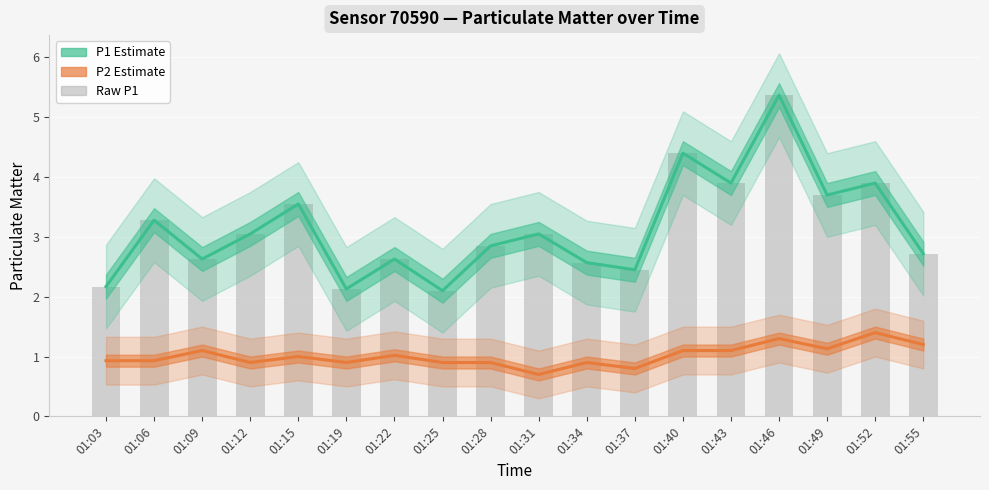

How many groups of bars are there?

18